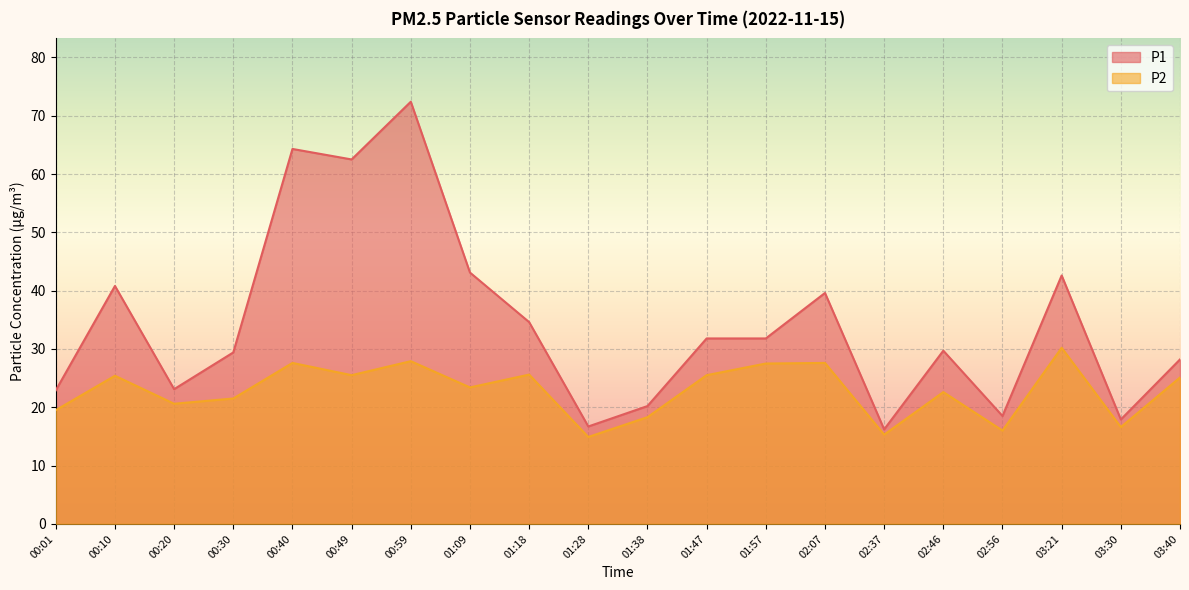

How many values in the P2 series are below 25?

10